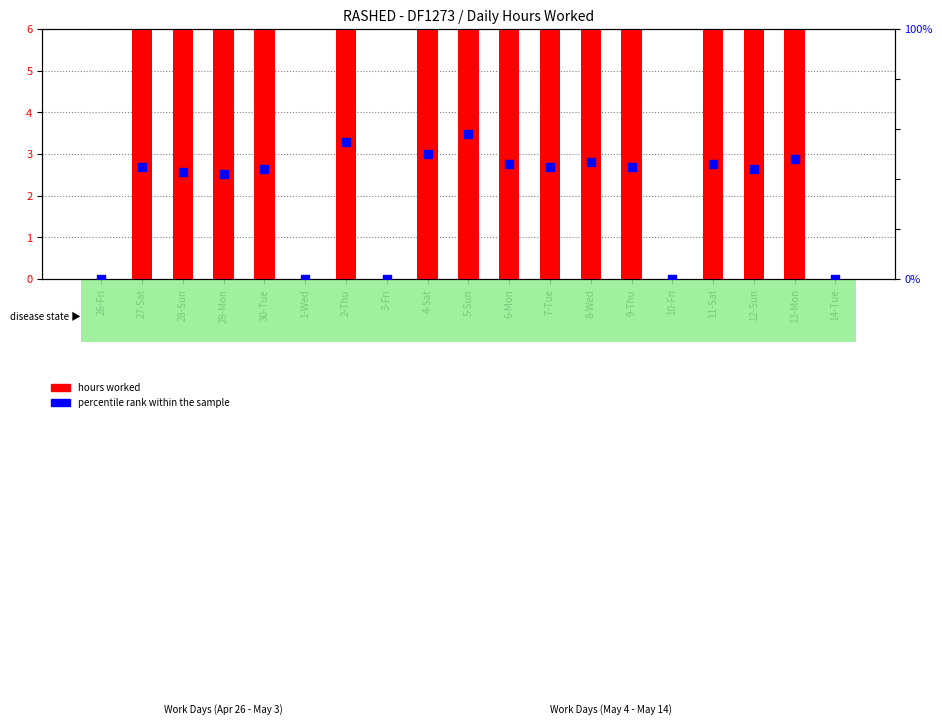

What is the total value across all series at 7-Tue?

57.2